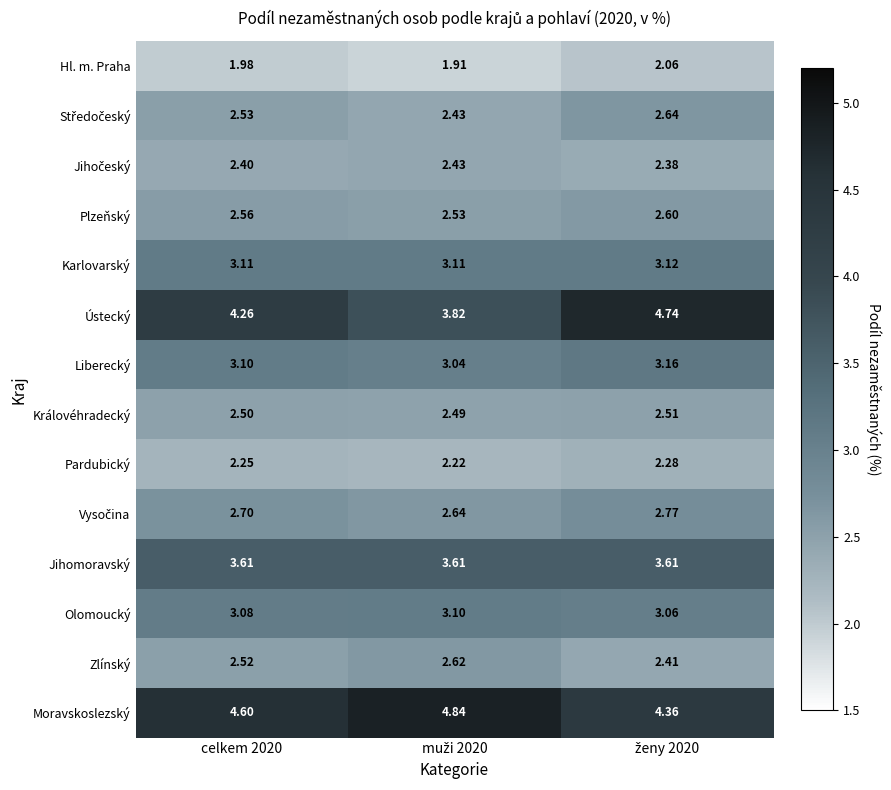

Which series has the largest total across all categories?

Moravskoslezský